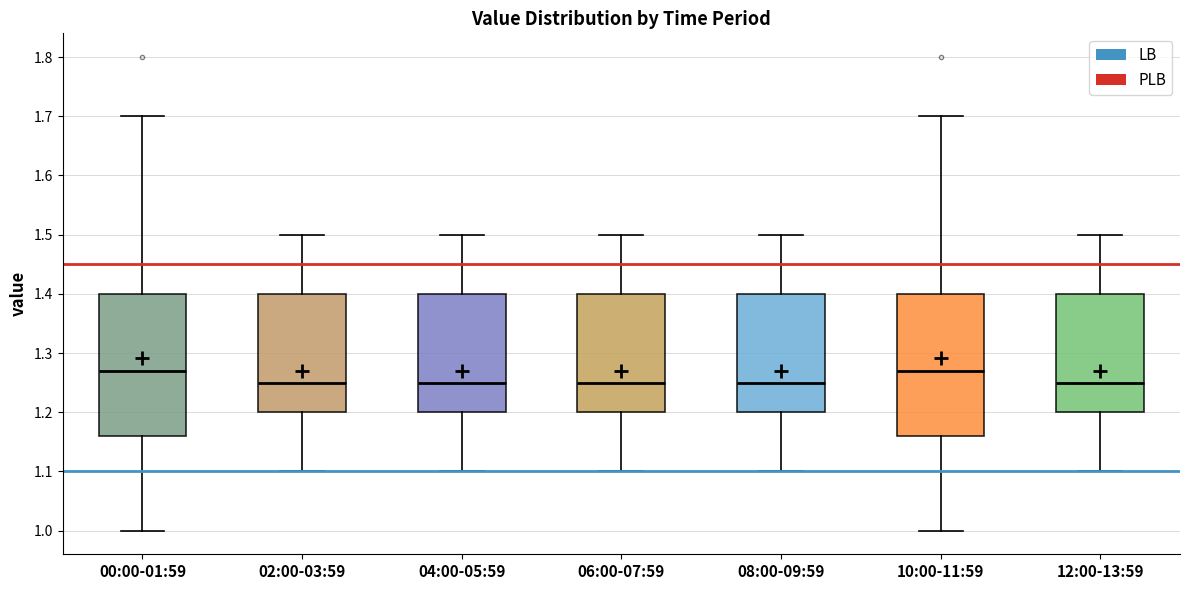

Reading left to right, transcribe this box plot: for each box, give where its median line is, the range the box spans, and where its two whiskers end, as read against the y-axis. The values are not printed on the chart, so give them approximately, as read against the axis.

00:00-01:59: median 1.27, box 1.16 to 1.40, whiskers 1.00 to 1.70
02:00-03:59: median 1.25, box 1.20 to 1.40, whiskers 1.10 to 1.50
04:00-05:59: median 1.25, box 1.20 to 1.40, whiskers 1.10 to 1.50
06:00-07:59: median 1.25, box 1.20 to 1.40, whiskers 1.10 to 1.50
08:00-09:59: median 1.25, box 1.20 to 1.40, whiskers 1.10 to 1.50
10:00-11:59: median 1.27, box 1.16 to 1.40, whiskers 1.00 to 1.70
12:00-13:59: median 1.25, box 1.20 to 1.40, whiskers 1.10 to 1.50